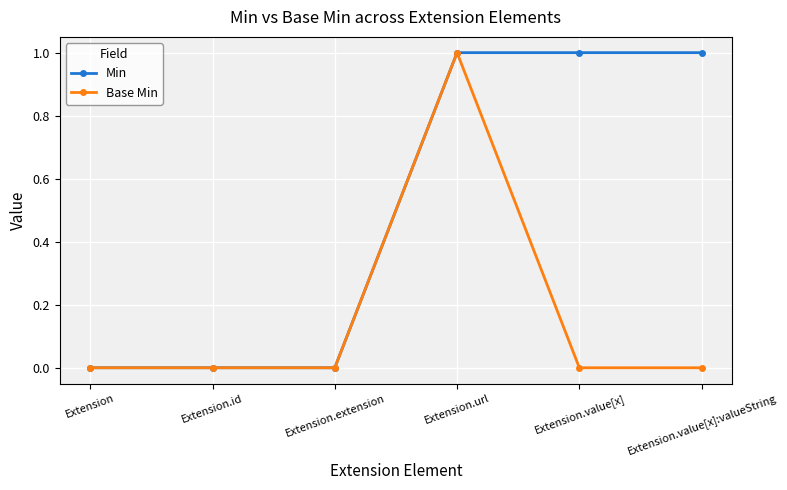

At which category is the sum across all series the highest?

Extension.url